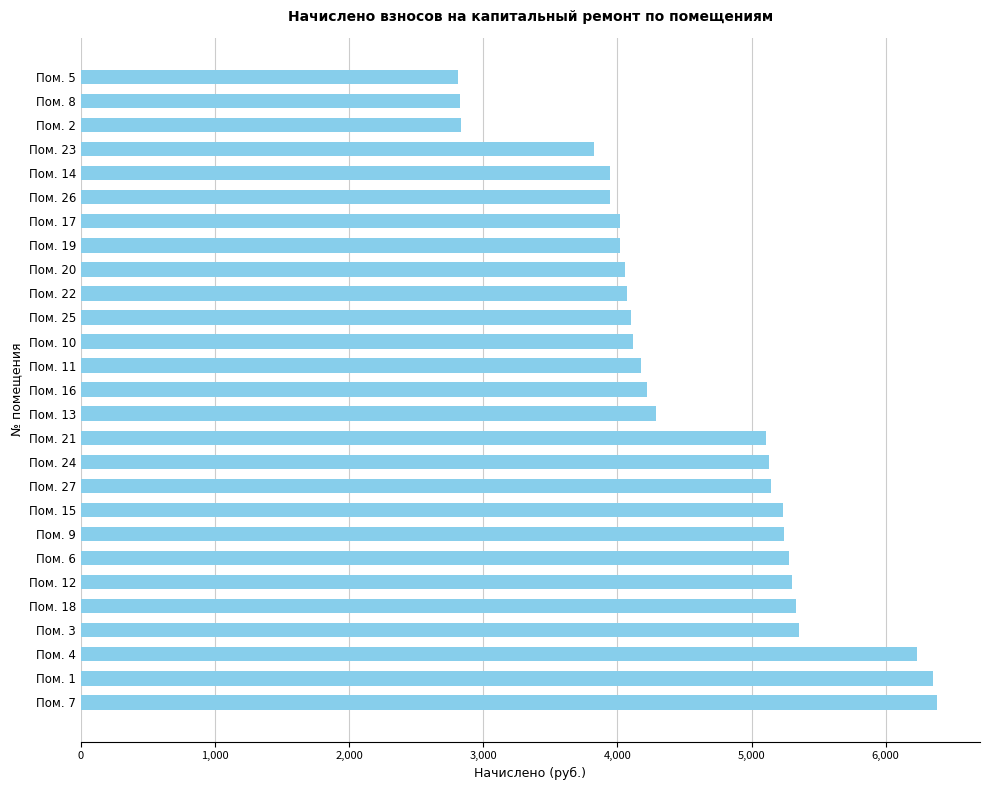

Between Пом. 4 and Пом. 16, which is larger?

Пом. 4